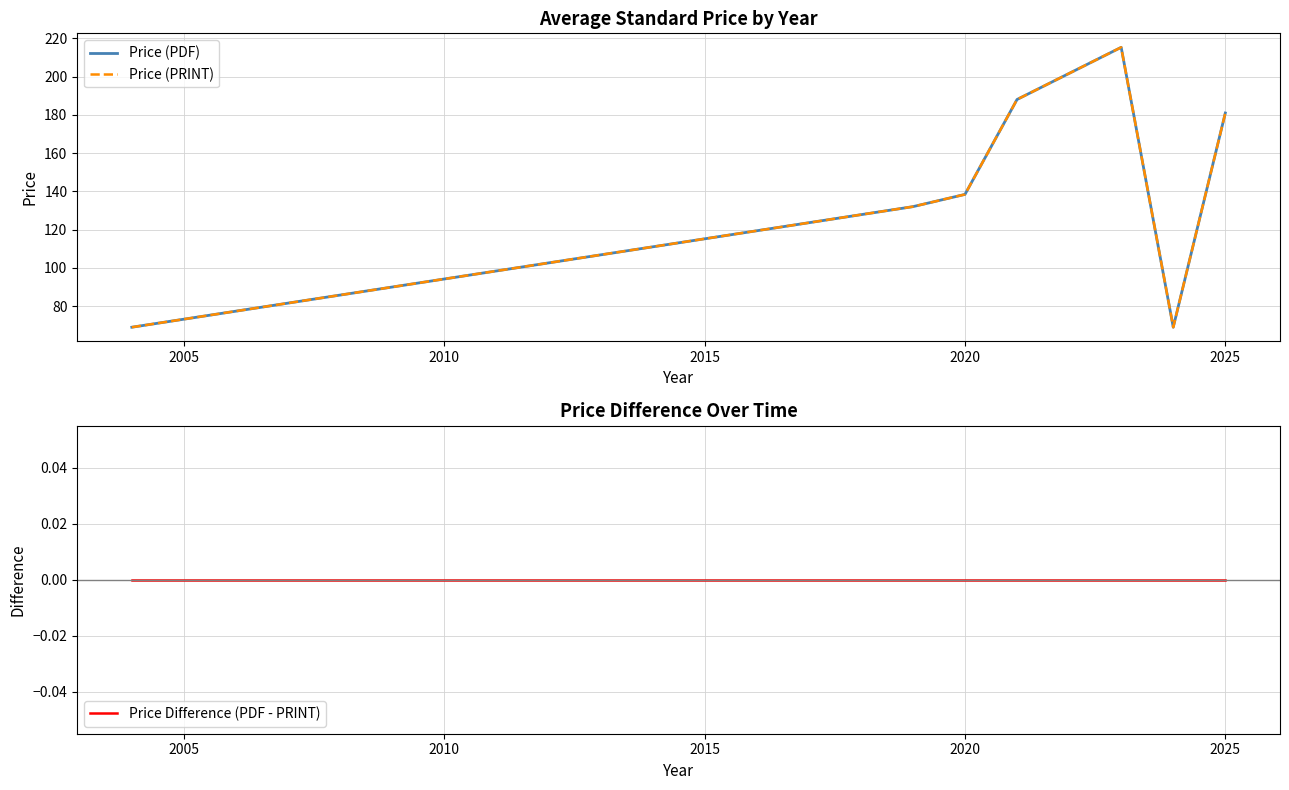

Reading left to right, what are all the values shown in this chart?

Price (PDF): 69.0	132.0	138.4	188.0	215.2	69.0	180.9
Price (PRINT): 69.0	132.0	138.4	188.0	215.2	69.0	180.9
Price Difference (PDF - PRINT): 0.0	0.0	0.0	0.0	0.0	0.0	0.0